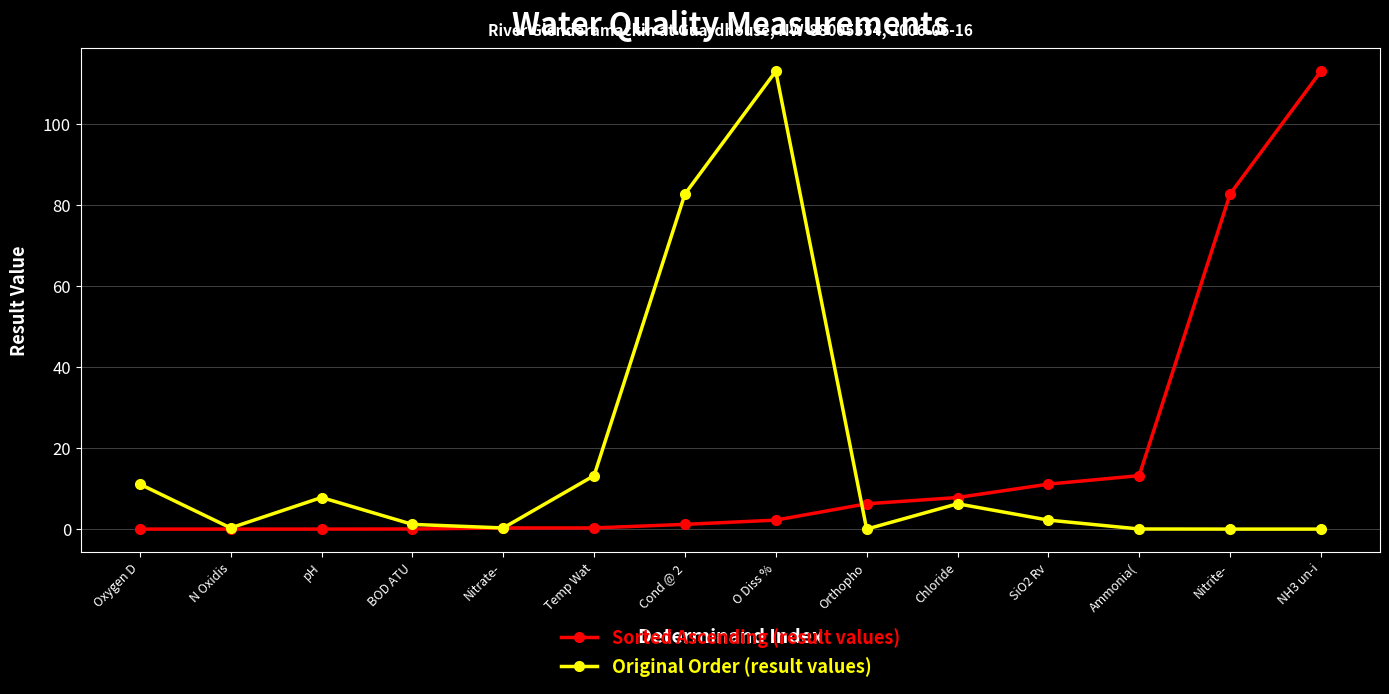

What are all the series names shown in the legend?

Sorted Ascending (result values), Original Order (result values)